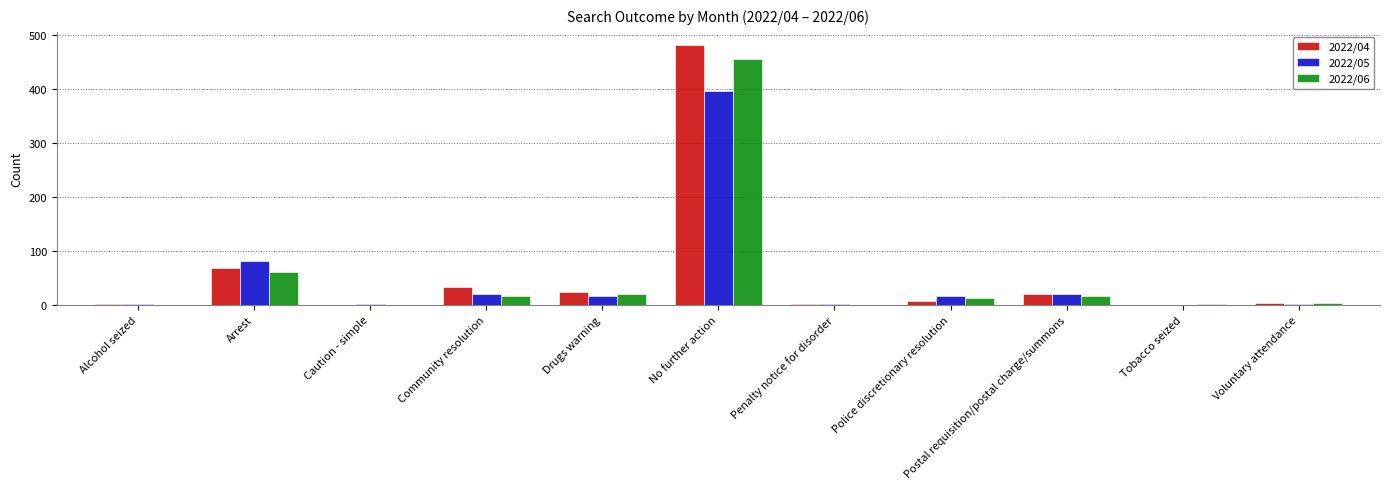

The value of 2022/06 at Police discretionary resolution is 12. True or false?

True